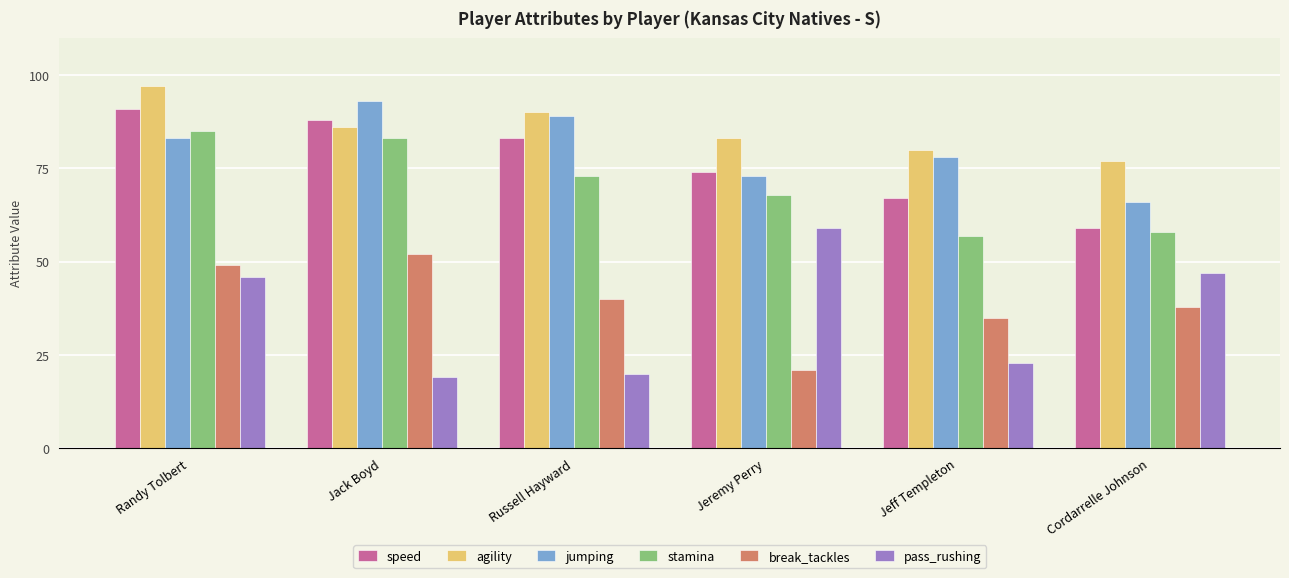

The speed series shows 122 at Randy Tolbert. True or false?

False